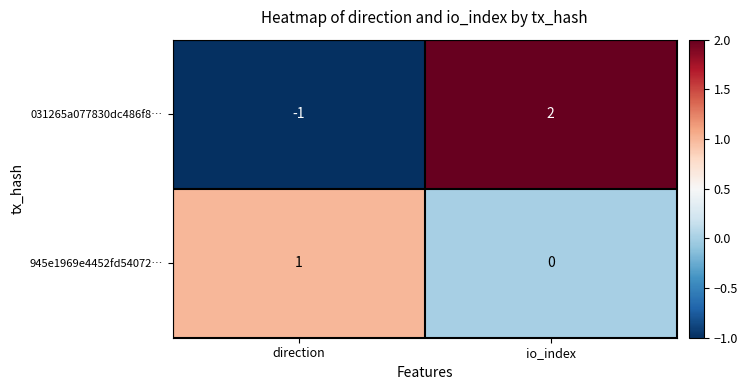

Where is 031265a077830dc486f8… nearest to the value 0?

direction